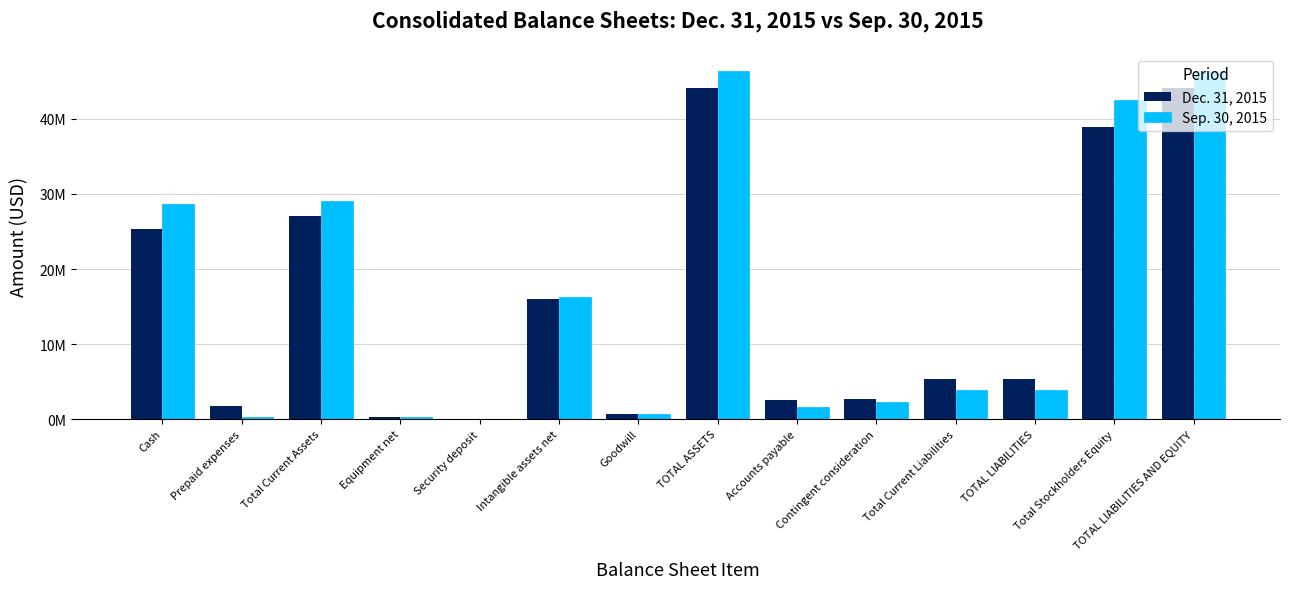

What is the greatest value displayed?

46370807